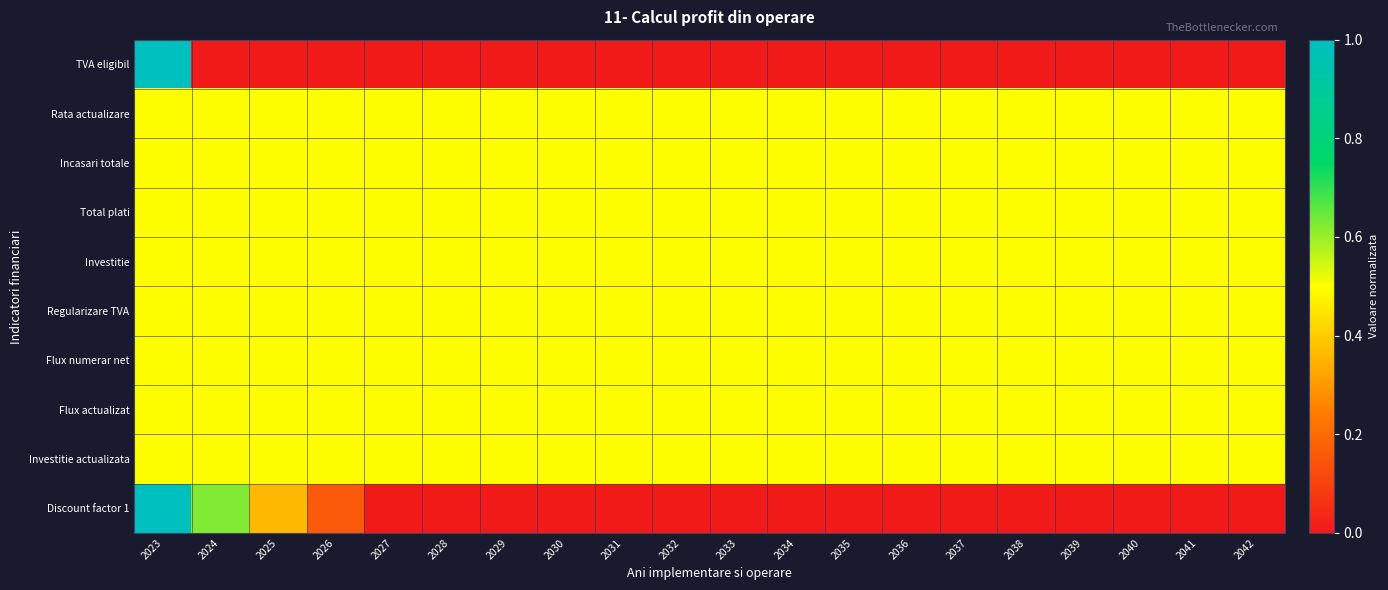

Reading left to right, transcribe all the data shown in this chart.

TVA eligibil: 2023=1.0	2024=0.0	2025=0.0	2026=0.0	2027=0.0	2028=0.0	2029=0.0	2030=0.0	2031=0.0	2032=0.0	2033=0.0	2034=0.0	2035=0.0	2036=0.0	2037=0.0	2038=0.0	2039=0.0	2040=0.0	2041=0.0	2042=0.0
Rata actualizare: 2023=0.5	2024=0.5	2025=0.5	2026=0.5	2027=0.5	2028=0.5	2029=0.5	2030=0.5	2031=0.5	2032=0.5	2033=0.5	2034=0.5	2035=0.5	2036=0.5	2037=0.5	2038=0.5	2039=0.5	2040=0.5	2041=0.5	2042=0.5
Incasari totale: 2023=0.5	2024=0.5	2025=0.5	2026=0.5	2027=0.5	2028=0.5	2029=0.5	2030=0.5	2031=0.5	2032=0.5	2033=0.5	2034=0.5	2035=0.5	2036=0.5	2037=0.5	2038=0.5	2039=0.5	2040=0.5	2041=0.5	2042=0.5
Total plati: 2023=0.5	2024=0.5	2025=0.5	2026=0.5	2027=0.5	2028=0.5	2029=0.5	2030=0.5	2031=0.5	2032=0.5	2033=0.5	2034=0.5	2035=0.5	2036=0.5	2037=0.5	2038=0.5	2039=0.5	2040=0.5	2041=0.5	2042=0.5
Investitie: 2023=0.5	2024=0.5	2025=0.5	2026=0.5	2027=0.5	2028=0.5	2029=0.5	2030=0.5	2031=0.5	2032=0.5	2033=0.5	2034=0.5	2035=0.5	2036=0.5	2037=0.5	2038=0.5	2039=0.5	2040=0.5	2041=0.5	2042=0.5
Regularizare TVA: 2023=0.5	2024=0.5	2025=0.5	2026=0.5	2027=0.5	2028=0.5	2029=0.5	2030=0.5	2031=0.5	2032=0.5	2033=0.5	2034=0.5	2035=0.5	2036=0.5	2037=0.5	2038=0.5	2039=0.5	2040=0.5	2041=0.5	2042=0.5
Flux numerar net: 2023=0.5	2024=0.5	2025=0.5	2026=0.5	2027=0.5	2028=0.5	2029=0.5	2030=0.5	2031=0.5	2032=0.5	2033=0.5	2034=0.5	2035=0.5	2036=0.5	2037=0.5	2038=0.5	2039=0.5	2040=0.5	2041=0.5	2042=0.5
Flux actualizat: 2023=0.5	2024=0.5	2025=0.5	2026=0.5	2027=0.5	2028=0.5	2029=0.5	2030=0.5	2031=0.5	2032=0.5	2033=0.5	2034=0.5	2035=0.5	2036=0.5	2037=0.5	2038=0.5	2039=0.5	2040=0.5	2041=0.5	2042=0.5
Investitie actualizata: 2023=0.5	2024=0.5	2025=0.5	2026=0.5	2027=0.5	2028=0.5	2029=0.5	2030=0.5	2031=0.5	2032=0.5	2033=0.5	2034=0.5	2035=0.5	2036=0.5	2037=0.5	2038=0.5	2039=0.5	2040=0.5	2041=0.5	2042=0.5
Discount factor 1: 2023=1.0	2024=0.6	2025=0.4	2026=0.2	2027=0.0	2028=0.0	2029=0.0	2030=0.0	2031=0.0	2032=0.0	2033=0.0	2034=0.0	2035=0.0	2036=0.0	2037=0.0	2038=0.0	2039=0.0	2040=0.0	2041=0.0	2042=0.0